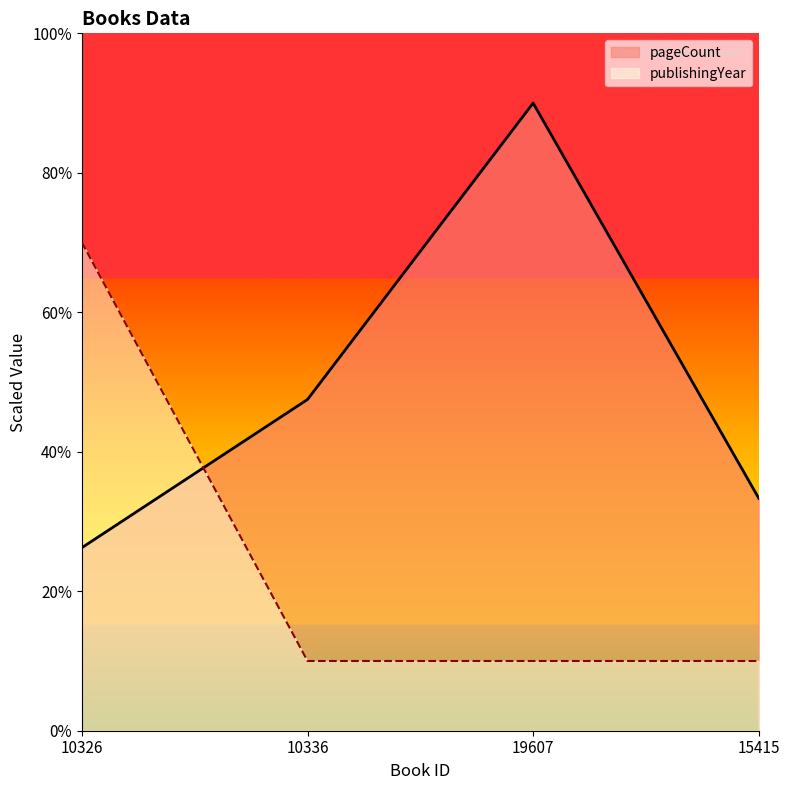

What is the value of the publishingYear point at the 2nd from the left?

10.0